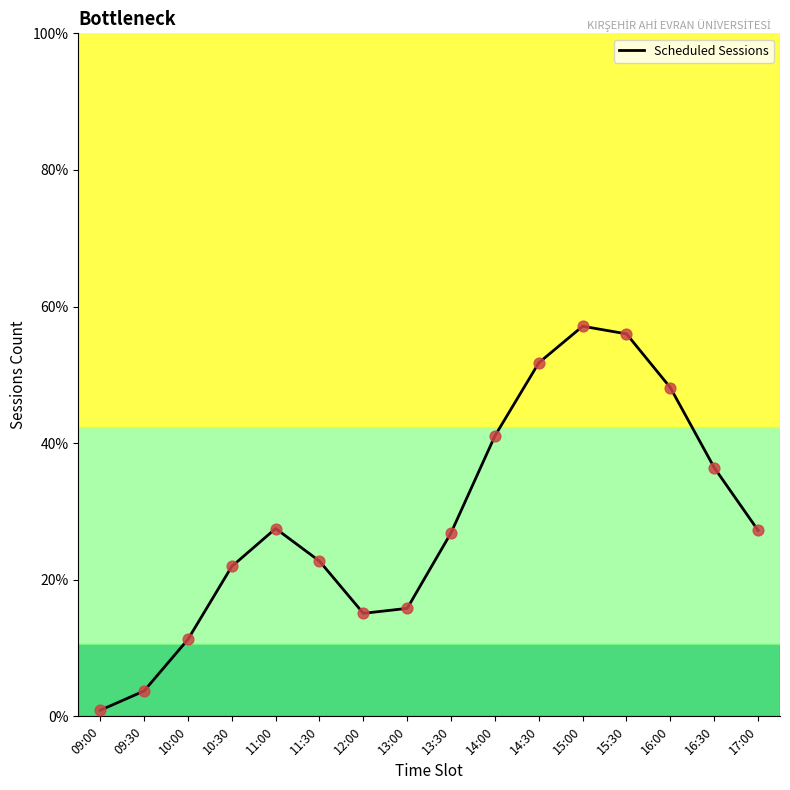

Between 09:00 and 15:00, which is larger?

15:00